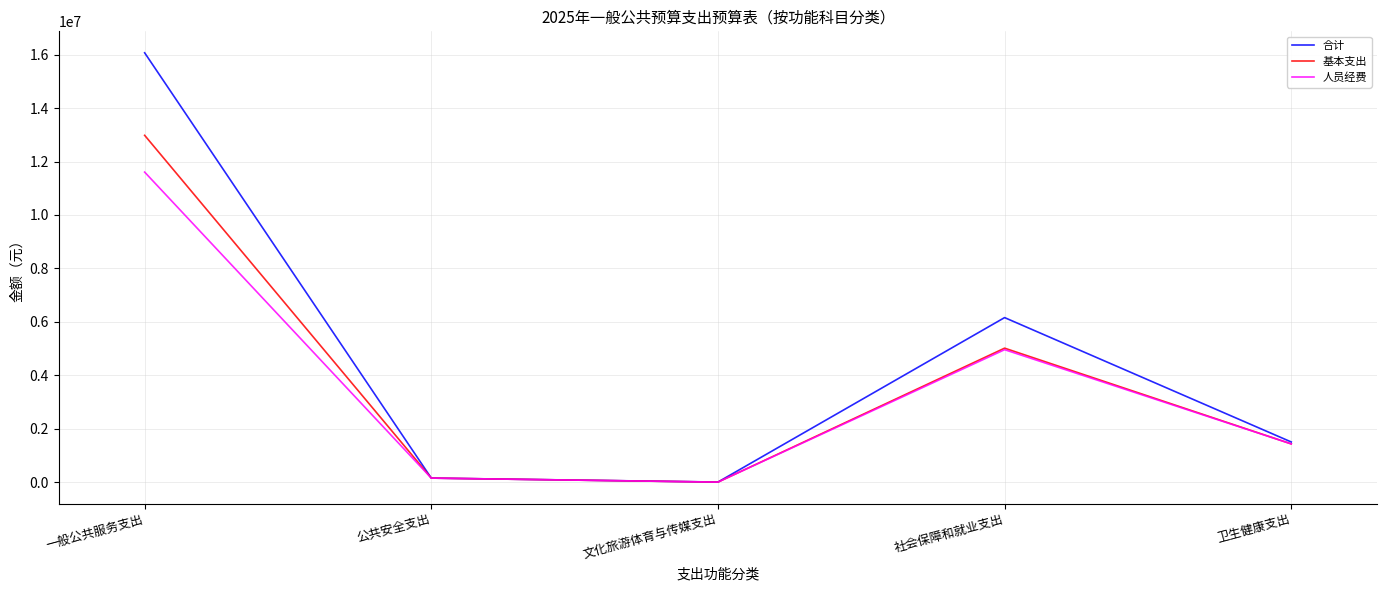

Rank the series by their maximum value, from highest to lowest.

合计, 基本支出, 人员经费